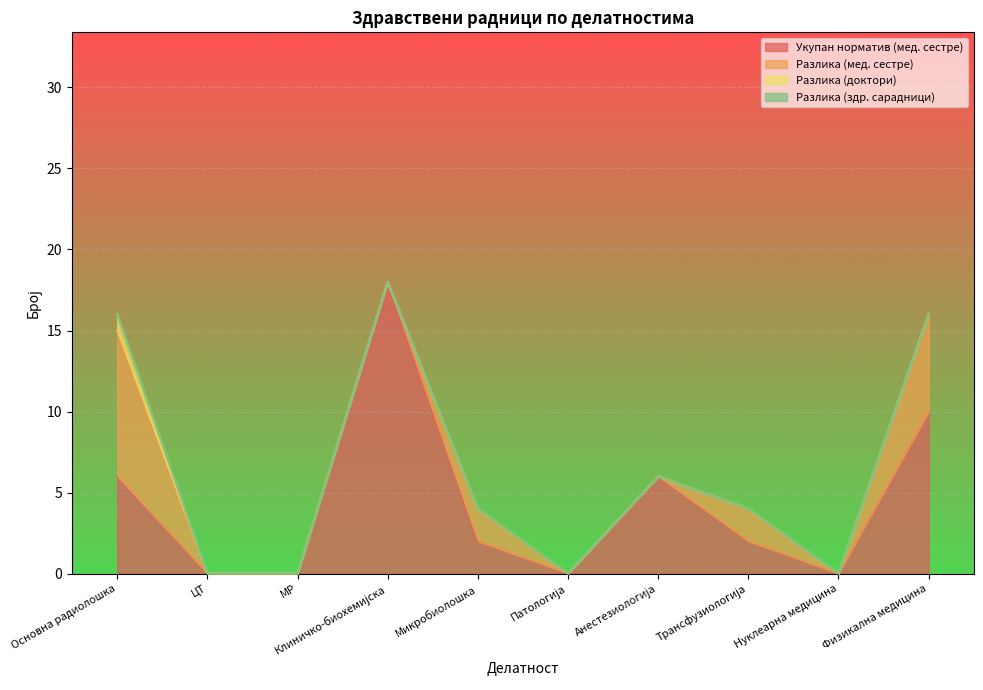

The Разлика (мед. сестре) series shows 2 at Трансфузиологија. True or false?

True